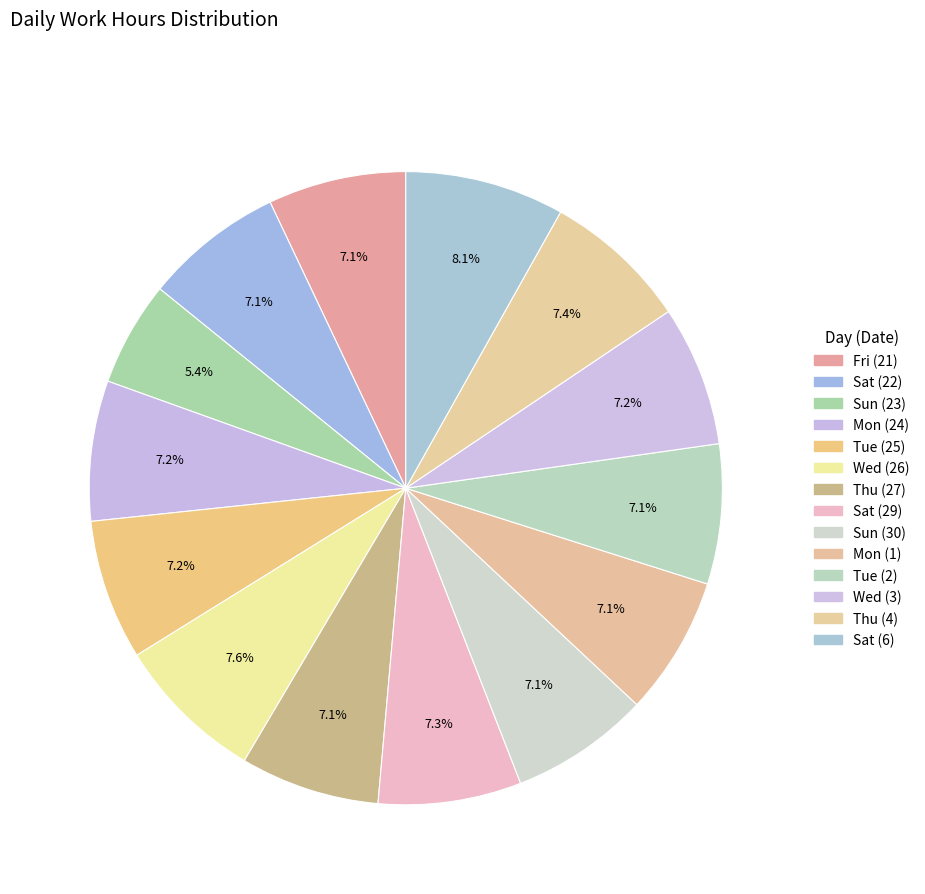

Between Sat (22) and Mon (1), which is larger?

Sat (22)